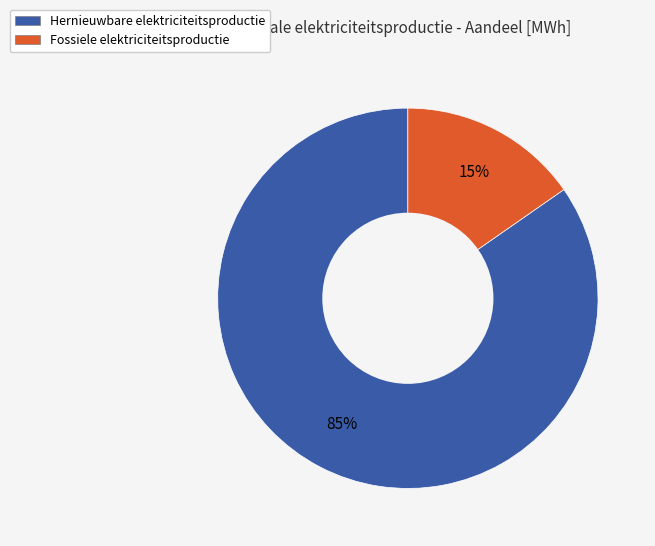

To the nearest percent, what is the combined percentage of Hernieuwbare elektriciteitsproductie and Fossiele elektriciteitsproductie?

100%